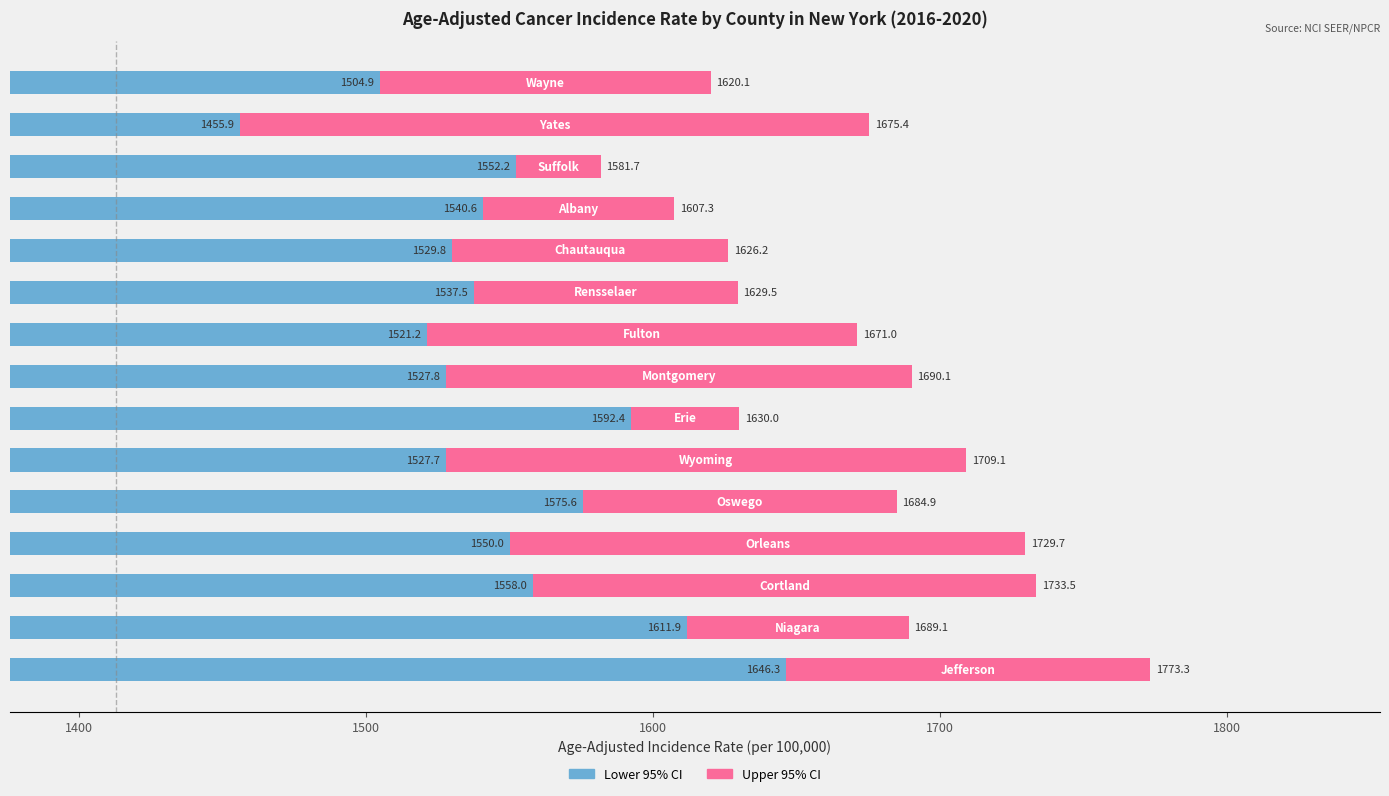

What is the difference between the maximum and minimum values in the Lower 95% CI series?

190.4